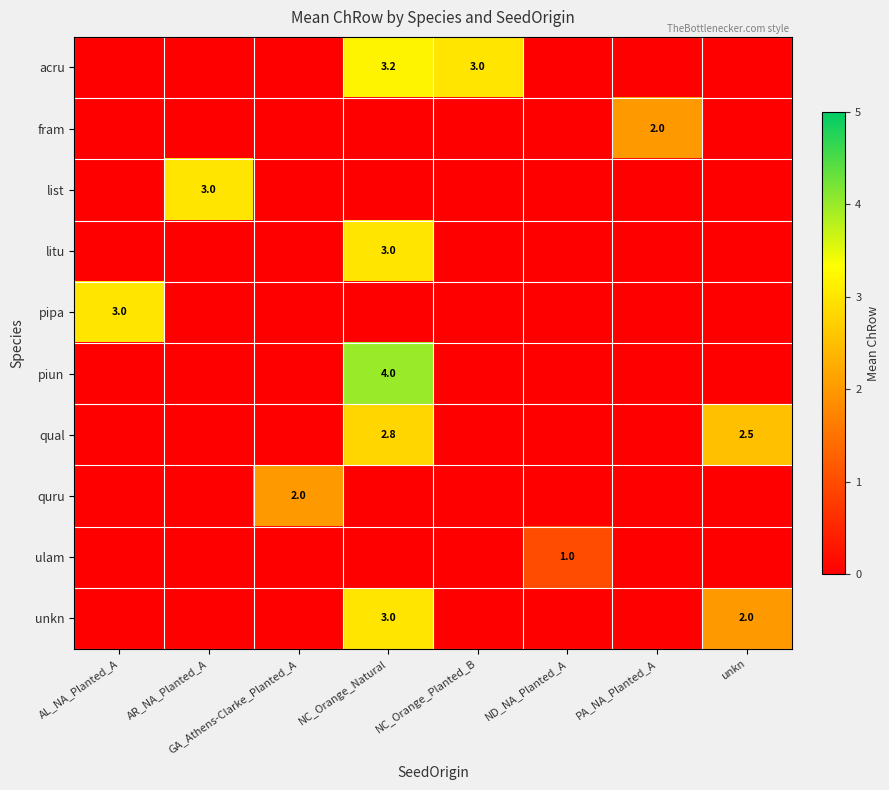

At AR_NA_Planted_A, list the series in order from smallest to largest.

acru, fram, litu, pipa, piun, qual, quru, ulam, unkn, list